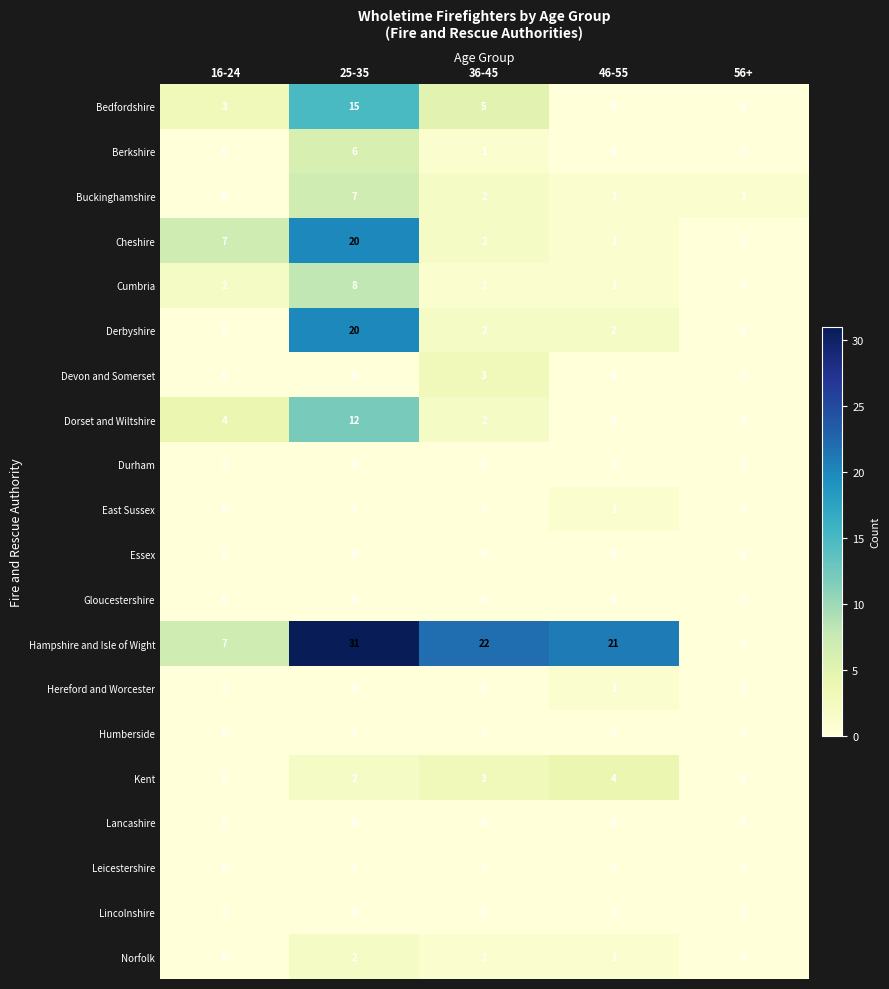

Which label corresponds to the largest value in the chart?

25-35